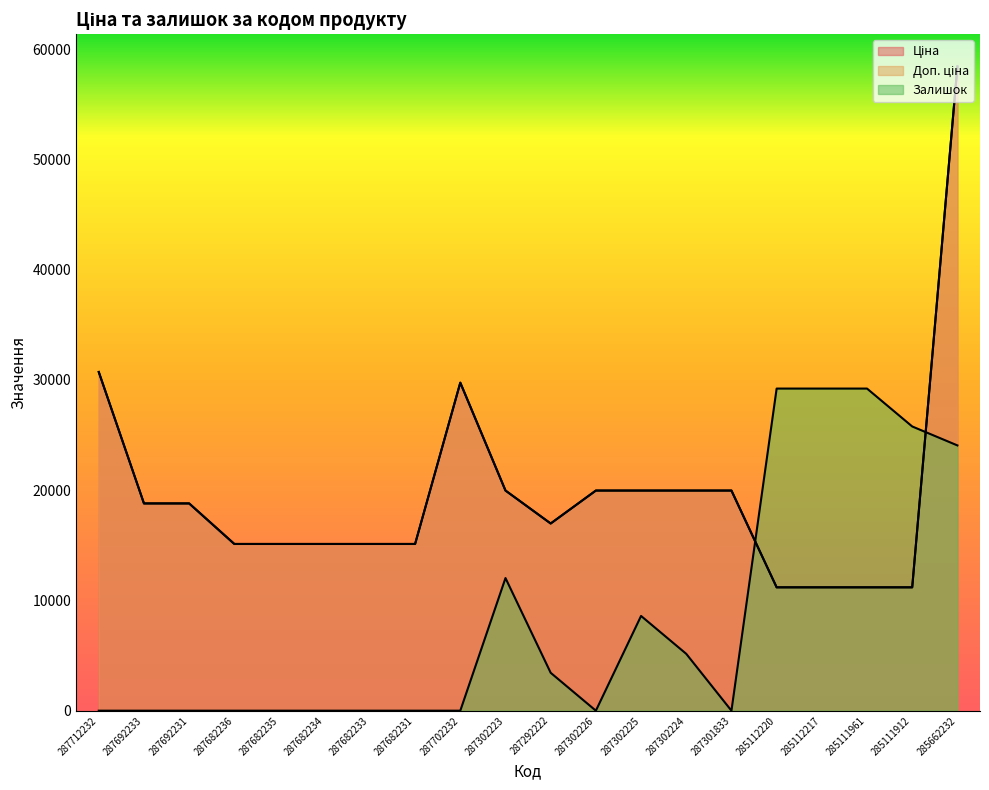

Does the chart display data point markers on the line(s)?

No